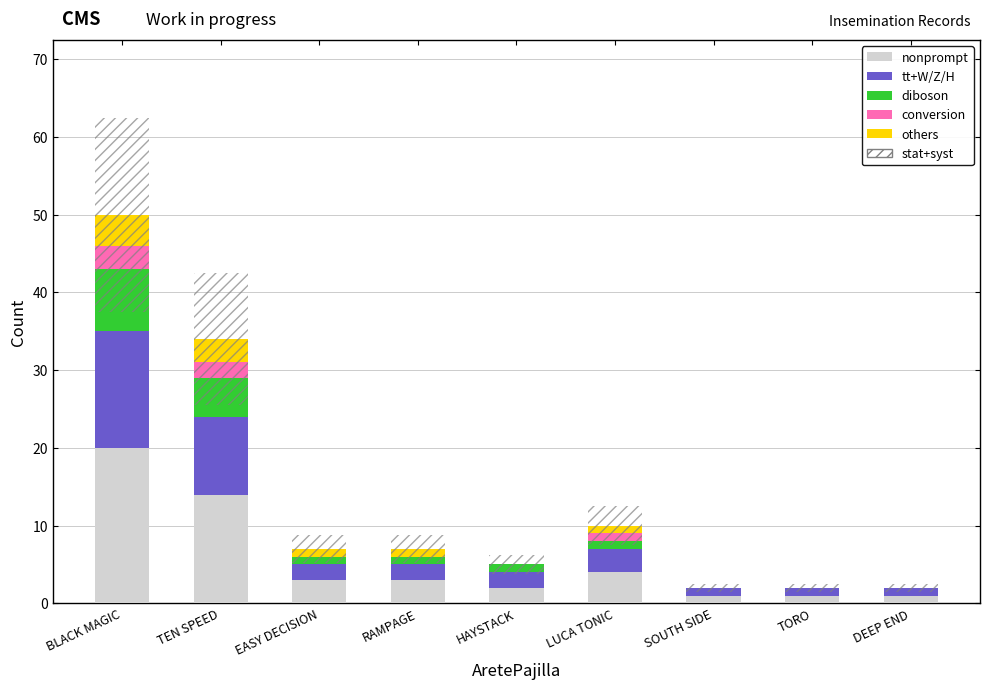

Which category has the highest value across all series?

BLACK MAGIC